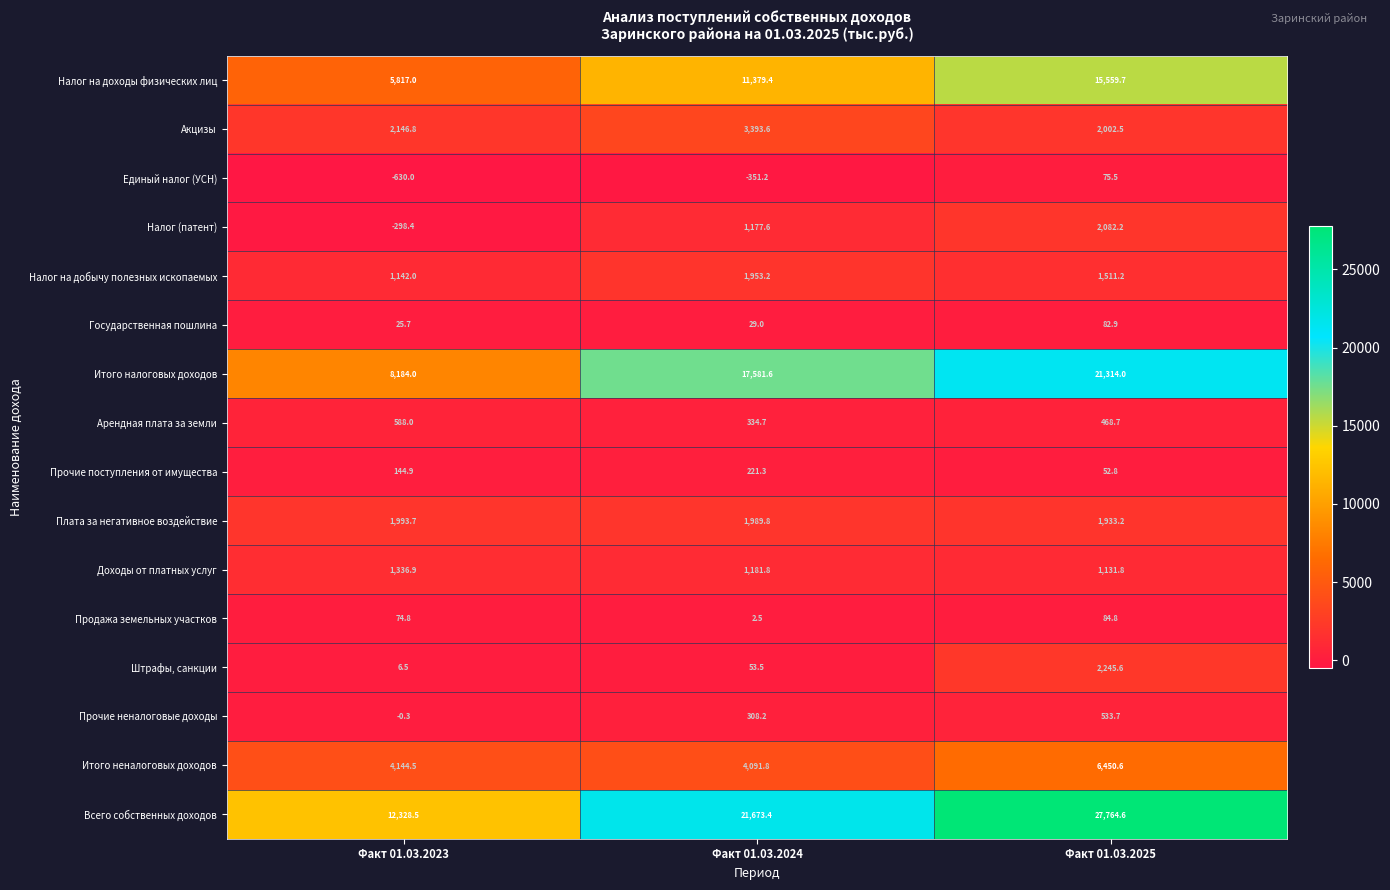

How many series are shown in this chart?

16